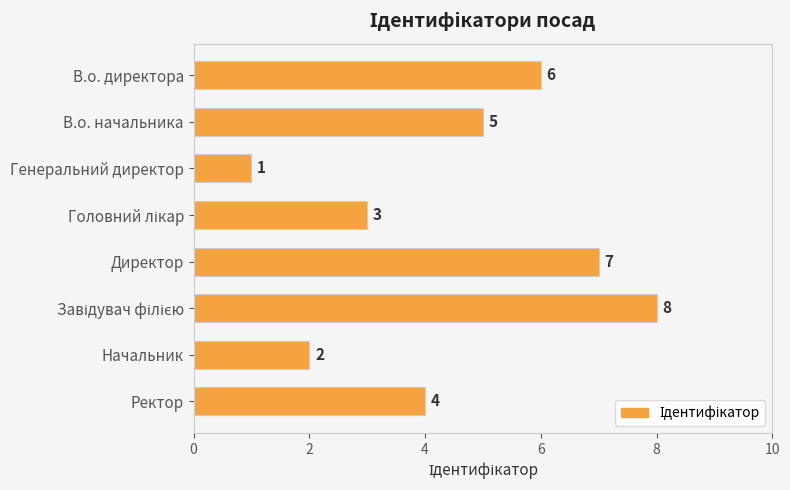

At which category does the chart reach its minimum across all series?

Генеральний директор